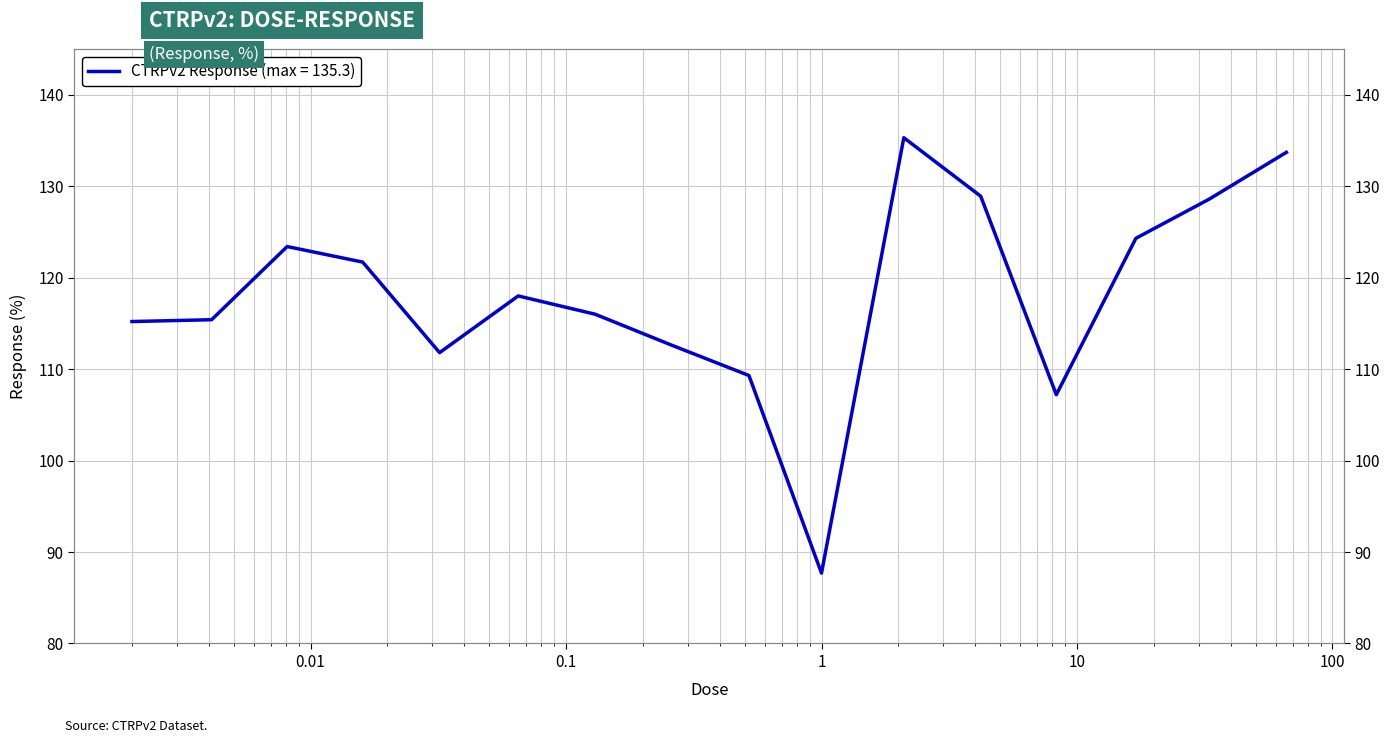

What is the average value?

118.1